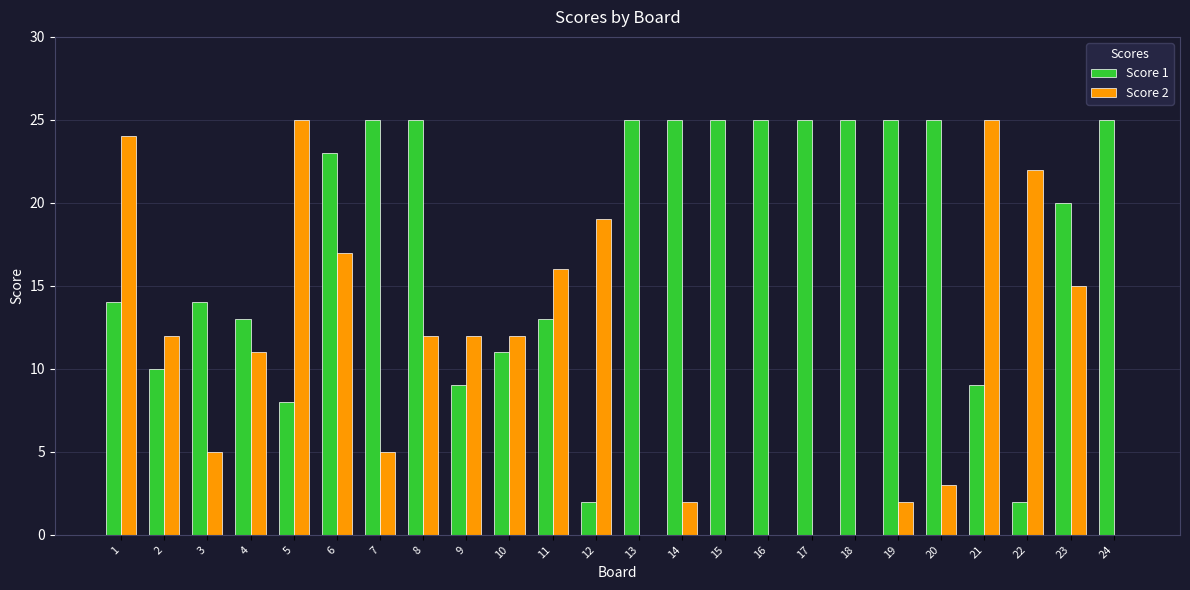

Is the value of Score 1 at 14 greater than the value of Score 2 at 23?

Yes